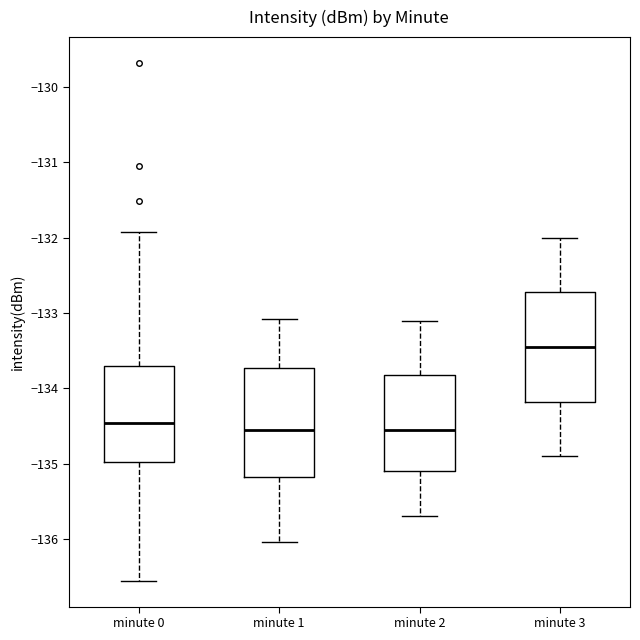

Which box's median line is the highest?

minute 3